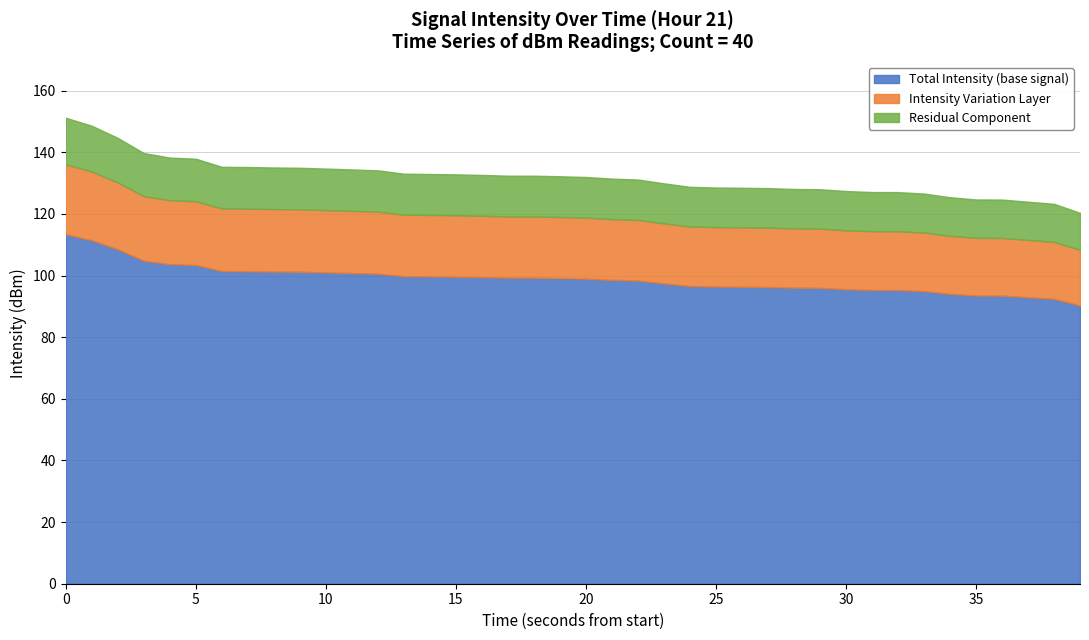

Does the chart have visible grid lines?

Yes